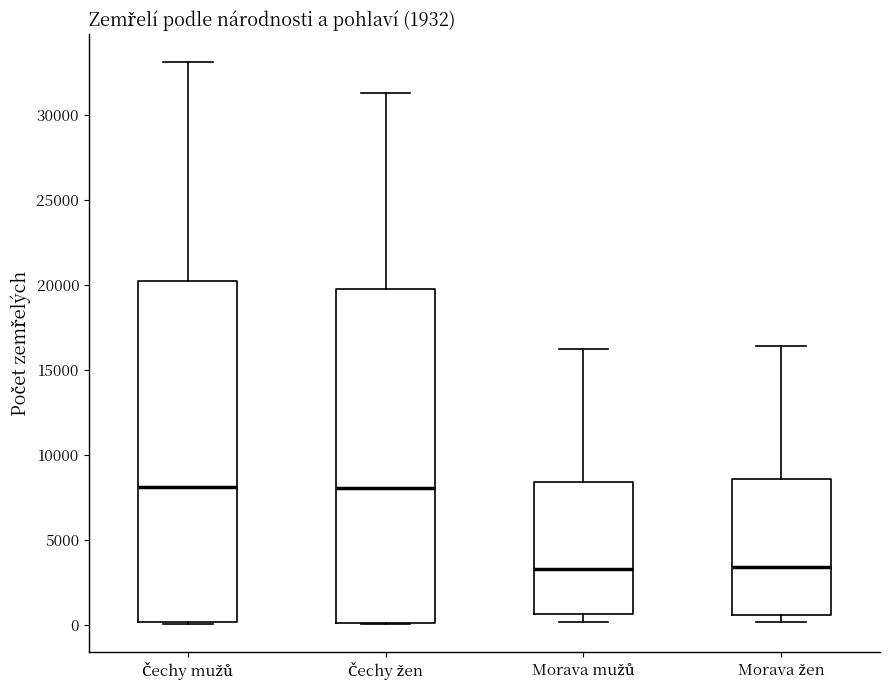

Reading left to right, transcribe this box plot: for each box, give where its median line is, the range the box spans, and where its two whiskers end, as read against the y-axis. The values are not printed on the chart, so give them approximately, as read against the axis.

Čechy mužů: median 8000, box 0 to 20000, whiskers 0 to 33000
Čechy žen: median 8000, box 0 to 19500, whiskers 0 to 31000
Morava mužů: median 3500, box 500 to 8500, whiskers 0 to 16000
Morava žen: median 3500, box 500 to 8500, whiskers 0 to 16500